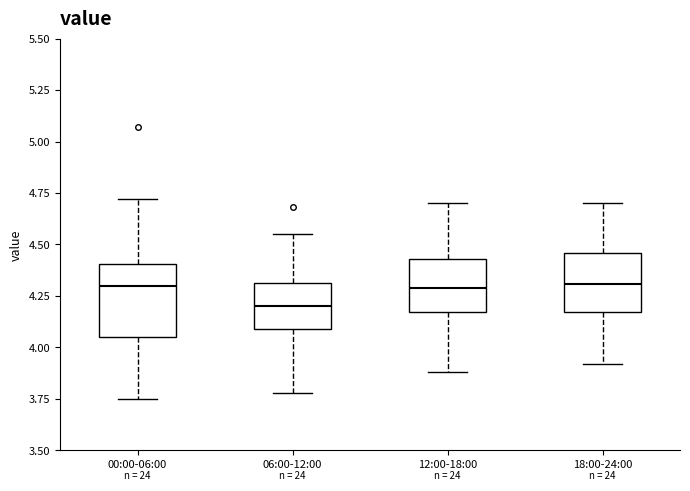

Reading left to right, read every box against the y-axis: the position of its median line, the range the box covers, and the ends of its whiskers. The values are not printed on the chart, so give them approximately, as read against the axis.

00:00-06:00: median 4.30, box 4.05 to 4.40, whiskers 3.75 to 4.70
06:00-12:00: median 4.20, box 4.10 to 4.30, whiskers 3.80 to 4.55
12:00-18:00: median 4.30, box 4.15 to 4.45, whiskers 3.90 to 4.70
18:00-24:00: median 4.30, box 4.15 to 4.45, whiskers 3.90 to 4.70